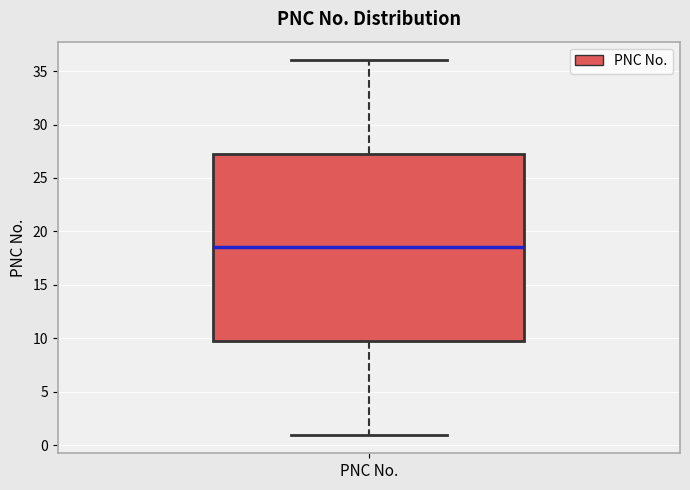

Transcribe this box plot: give where the median line is, the range the box spans, and where the two whiskers end, as read against the y-axis. The values are not printed on the chart, so give them approximately, as read against the axis.

median 18.5, box 10.0 to 27.5, whiskers 1.0 to 36.0